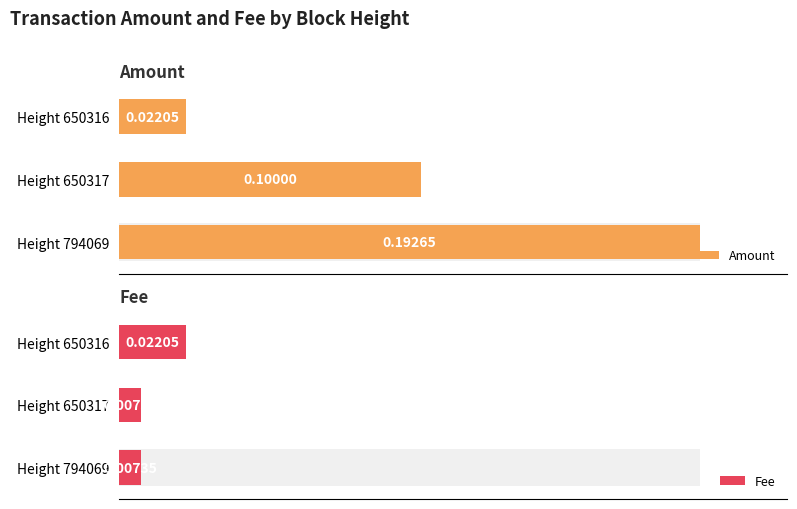

How many Amount values are between 0 and 1?

3